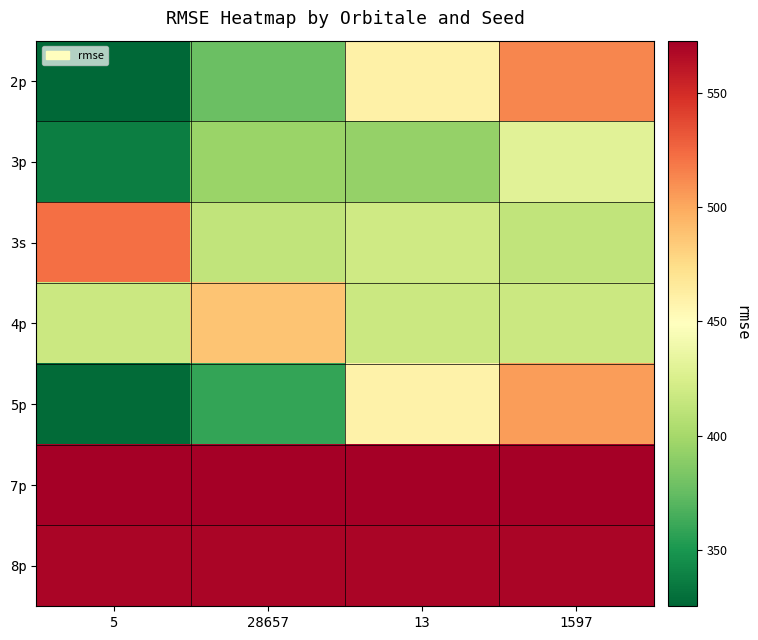

Reading right to left, what are all the values shown in this chart?

2p: 1597=513.5	13=460.3	28657=376.8	5=325.3
3p: 1597=430.6	13=393.4	28657=395.6	5=337.7
3s: 1597=412.6	13=420.0	28657=412.6	5=522.2
4p: 1597=418.0	13=418.0	28657=486.9	5=418.0
5p: 1597=504.9	13=458.8	28657=358.4	5=328.0
7p: 1597=572.9	13=572.9	28657=572.9	5=572.9
8p: 1597=569.1	13=569.1	28657=569.1	5=569.1